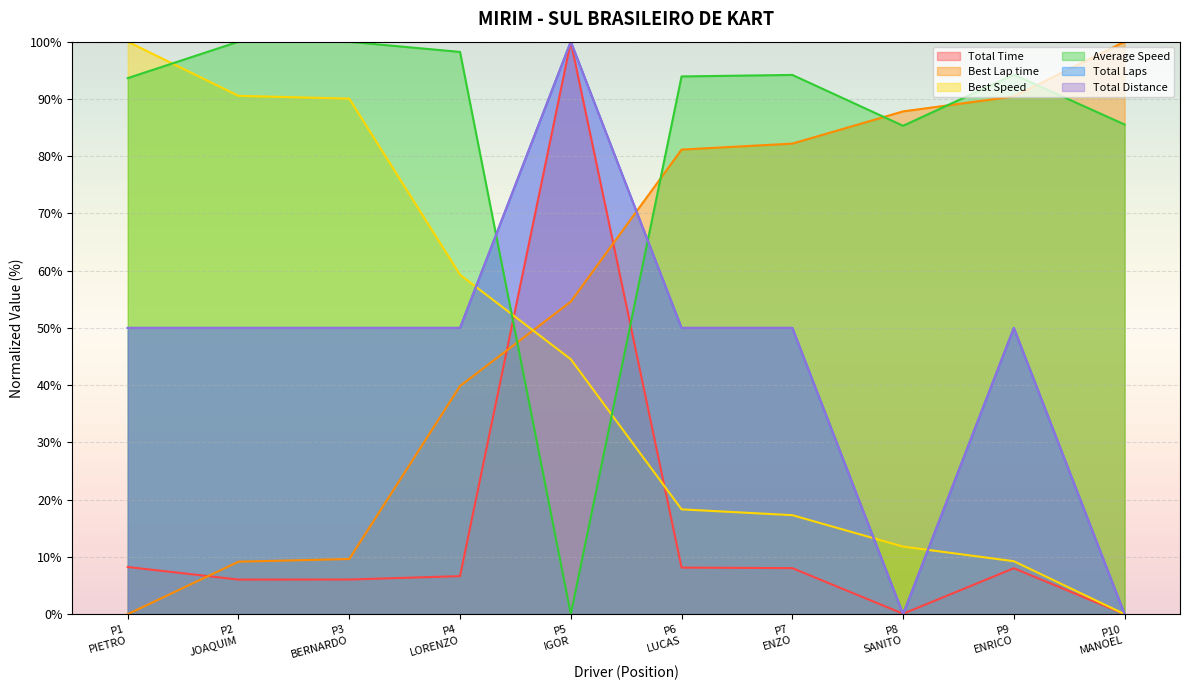

True or false: Total Distance and Best Speed cross at least once.

True